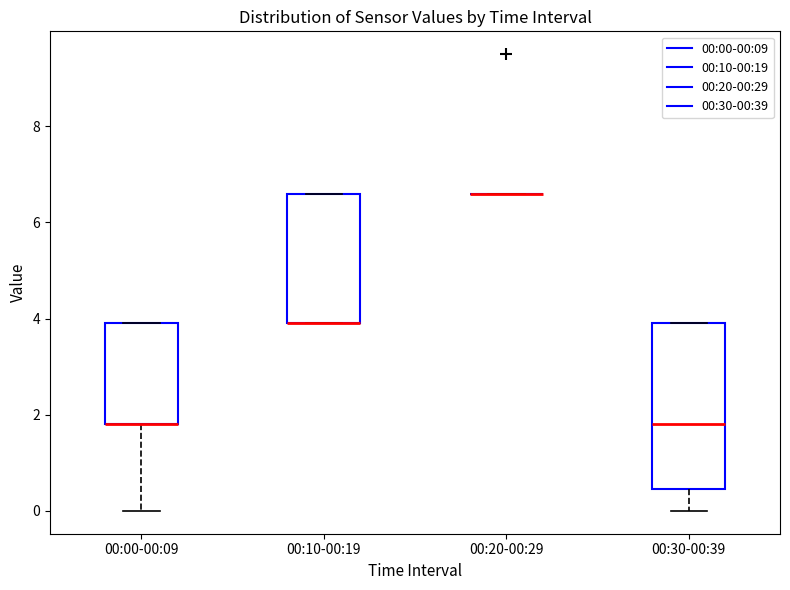

Where is the lower edge of the box for 00:30-00:39 on the y-axis? The values are not printed on the chart, so give them approximately, as read against the axis.

0.4